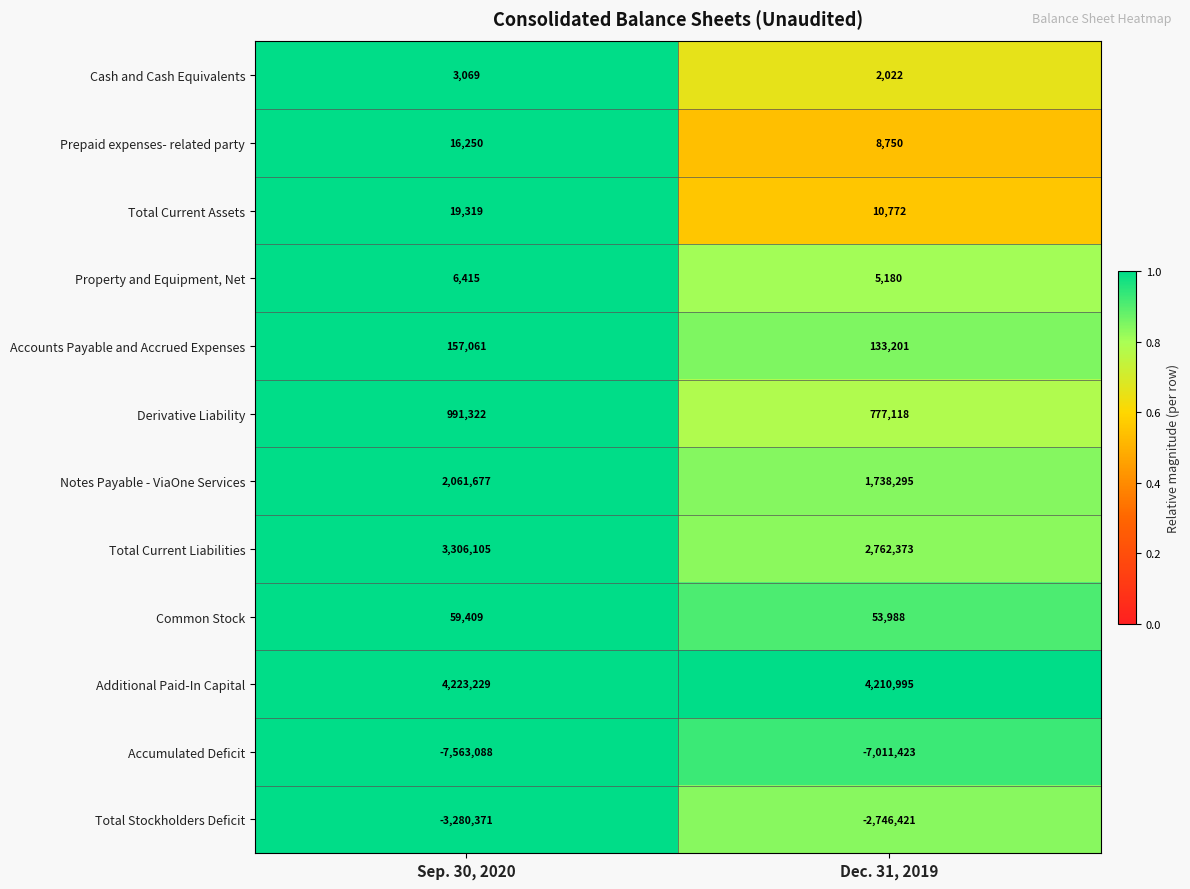

What is the smallest value displayed?

-7563088